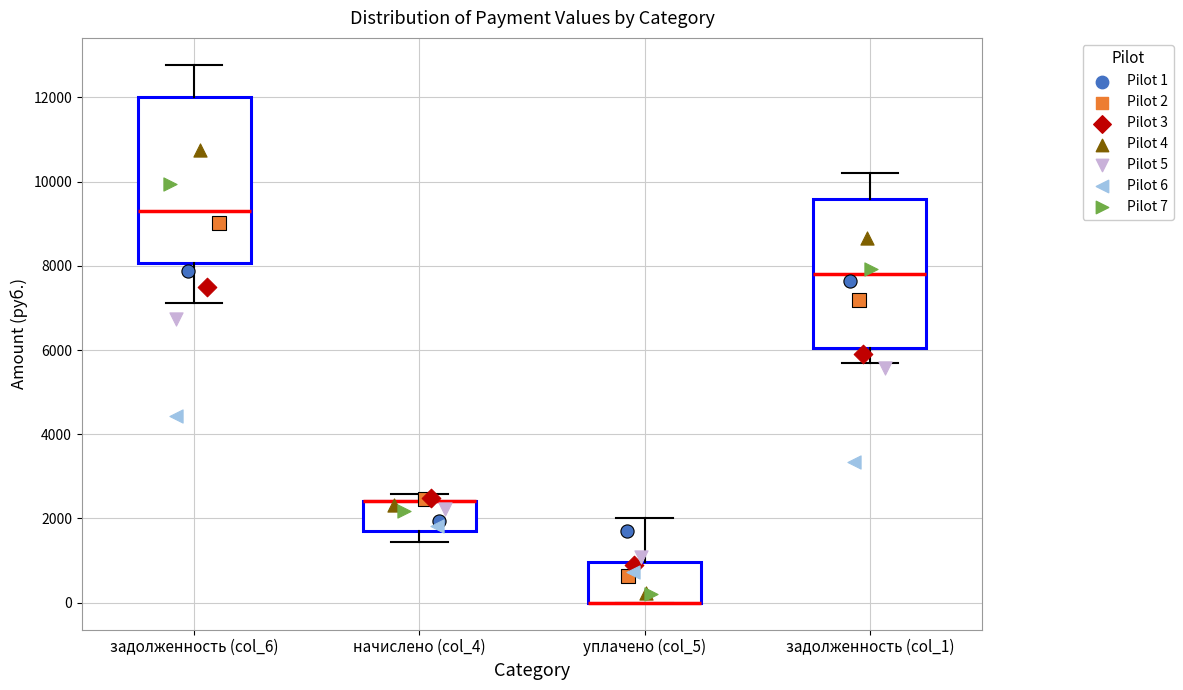

Comparing the boxes themselves (not the whiskers), which one is the tallest?

задолженность (col_6)